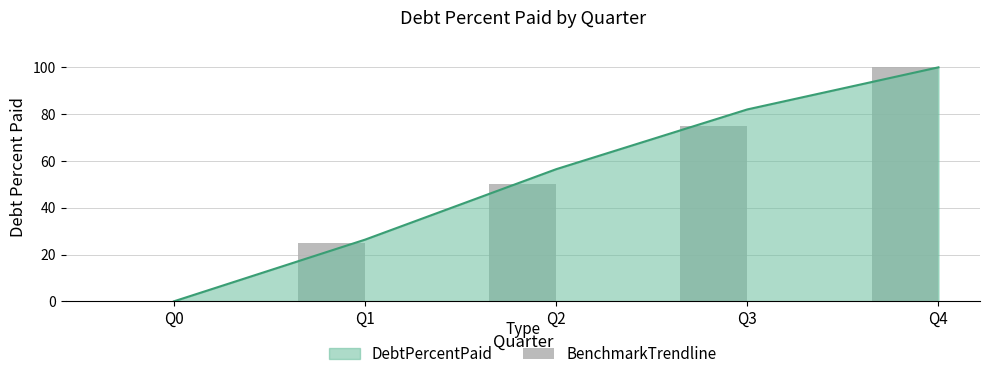

How many values are above zero?

4